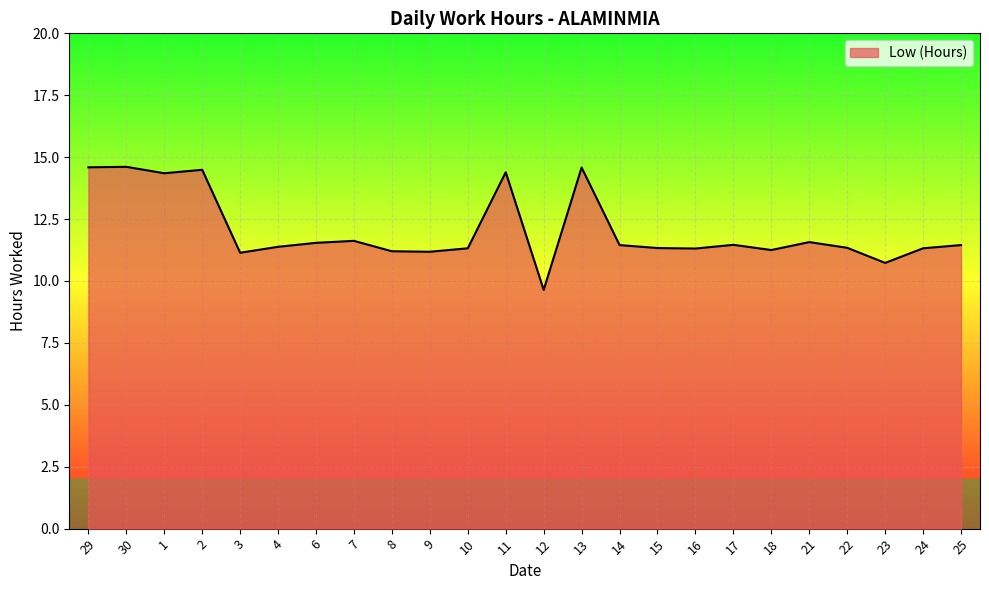

Between 12 and 23, which is larger?

23